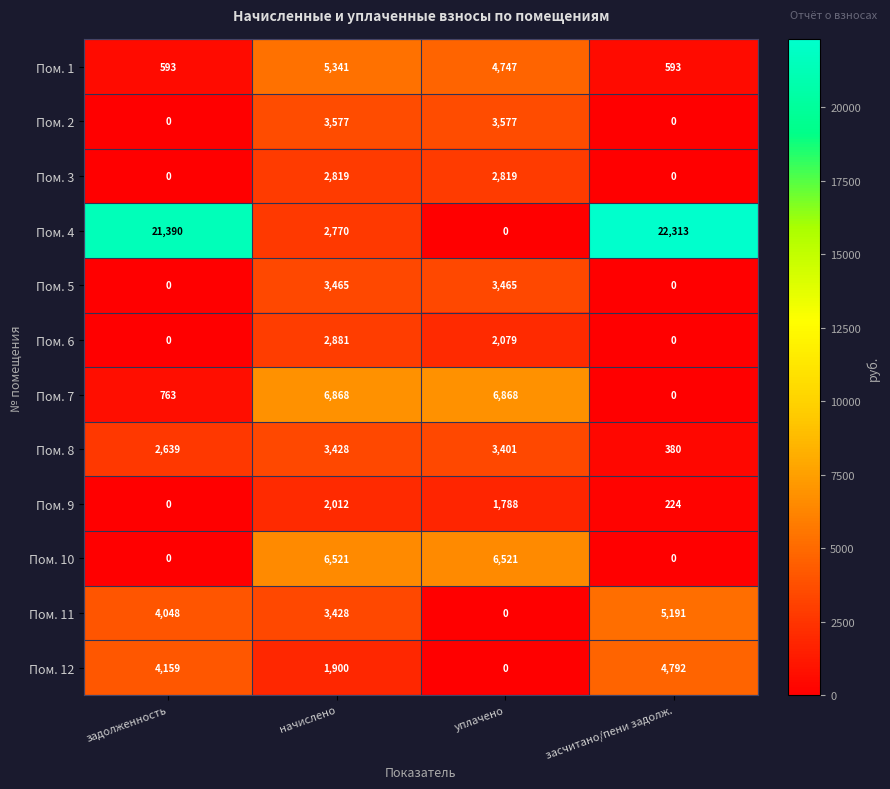

What is the approximate value of Пом. 9 at засчитано/пени задолж., to the nearest 10?

220